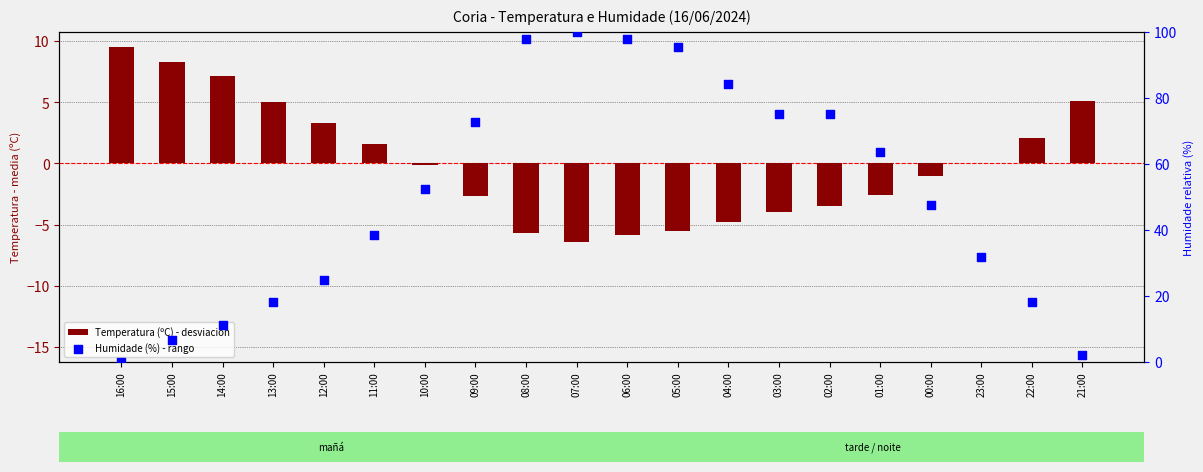

At how many categories does at least one series exceed 72?

8